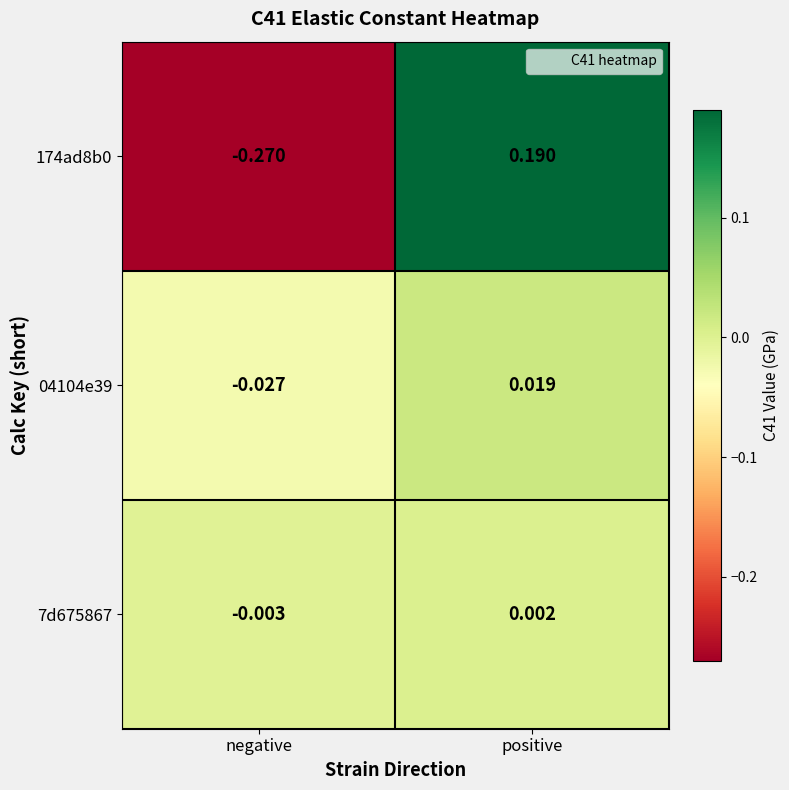

At which label does 7d675867 reach its minimum?

negative